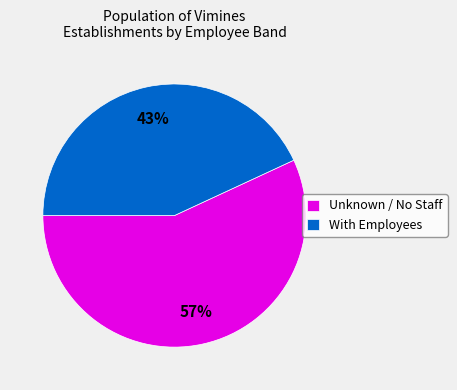

Rank the categories by value from highest to lowest.

Unknown / No Staff, With Employees